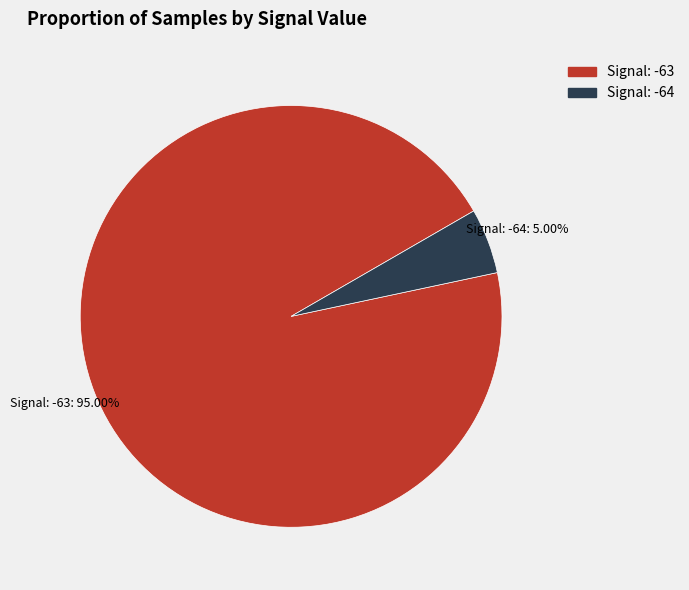

Which has a higher value, Signal: -64 or Signal: -63?

Signal: -63